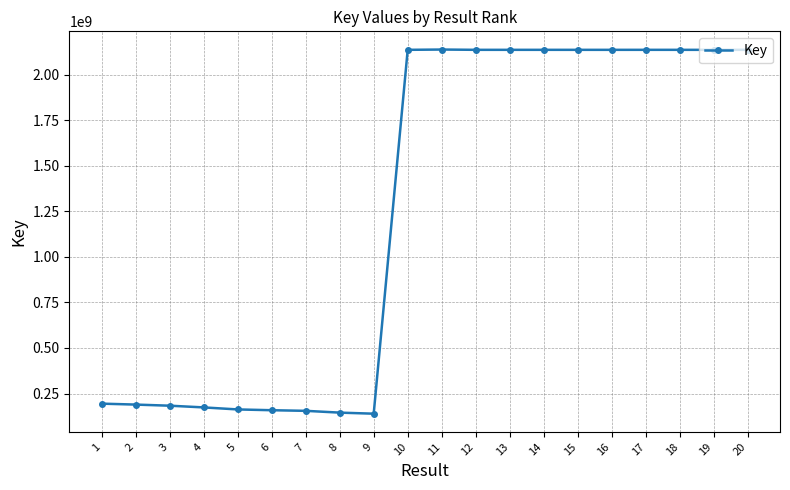

What is the change in value from 2 to 18?

+1948474097